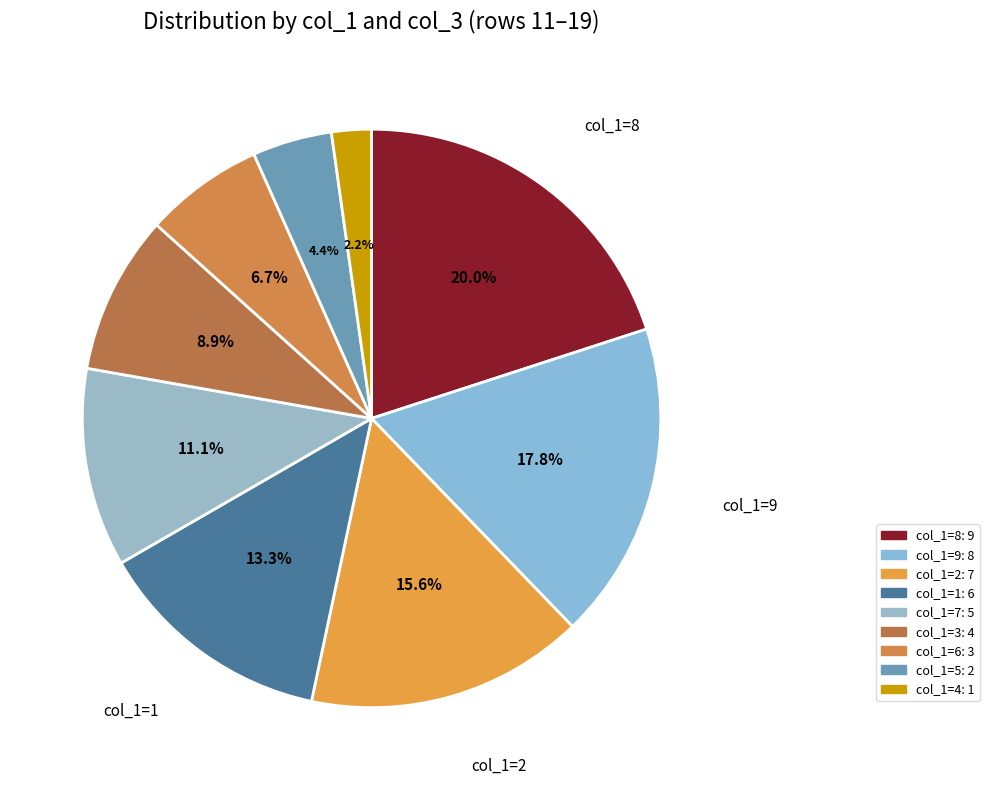

What is the largest slice in the pie chart?

col_1=8